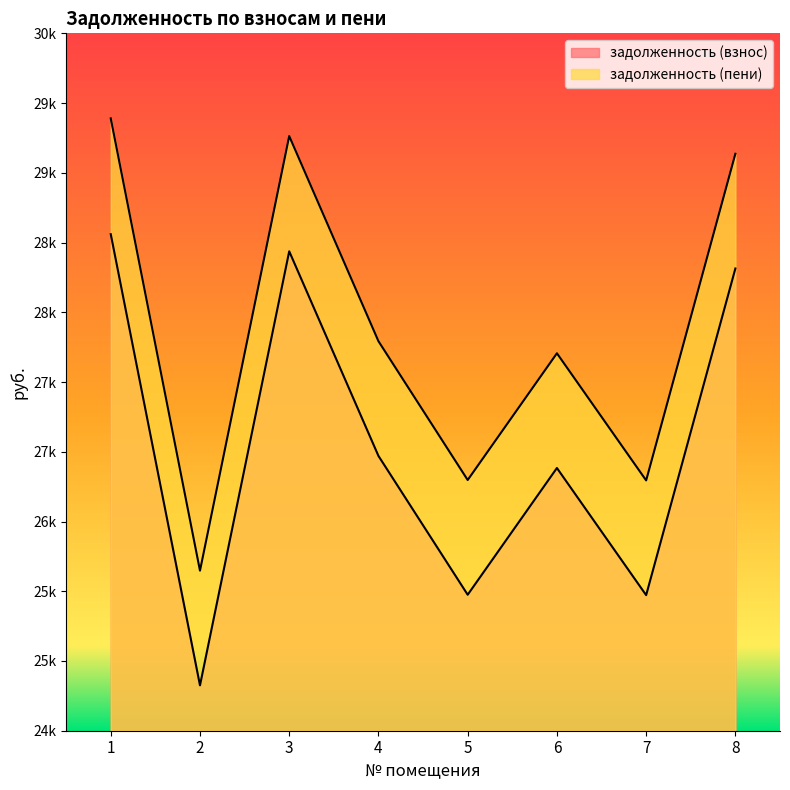

True or false: задолженность (взнос) has more than 1 points higher than both neighbors.

True